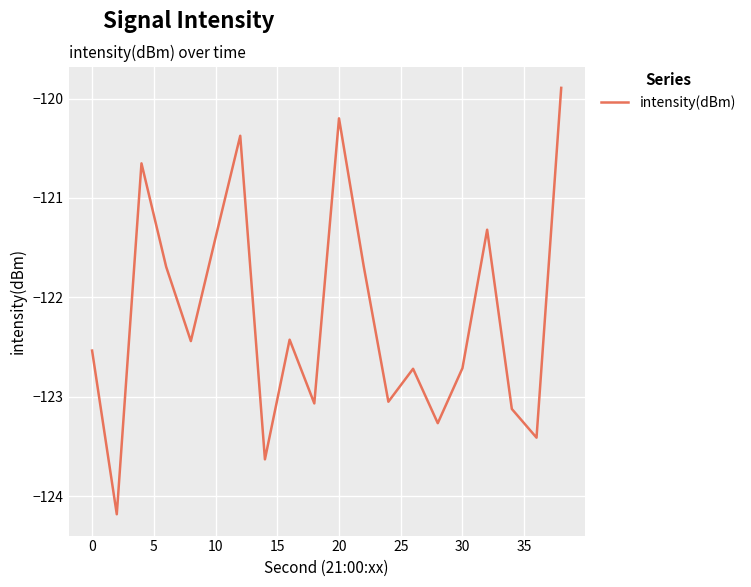

What is the greatest value displayed?

-119.9